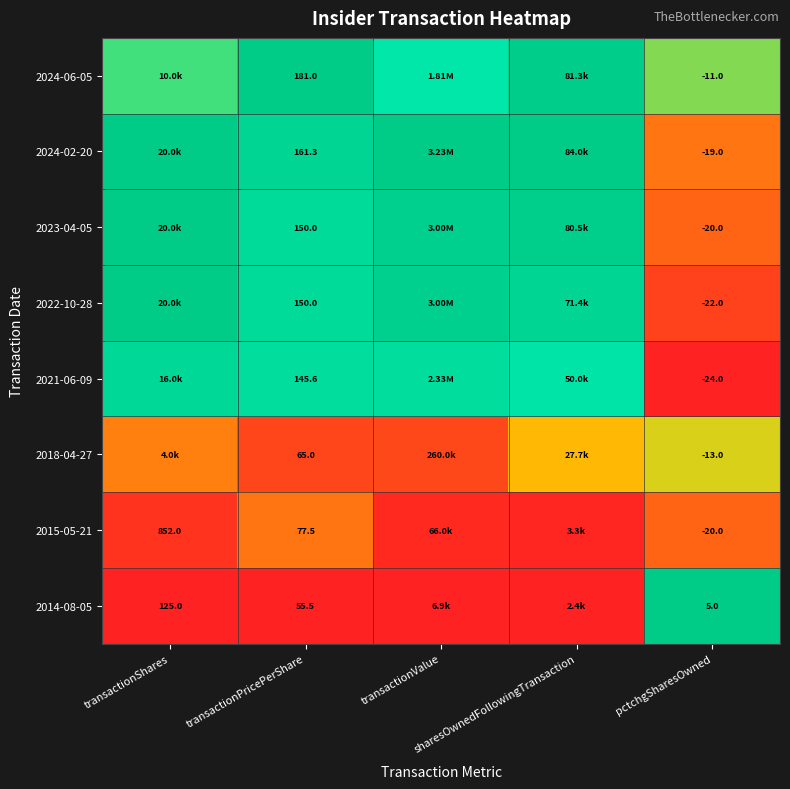

Which series changed the most between transactionPricePerShare and pctchgSharesOwned?

2024-06-05